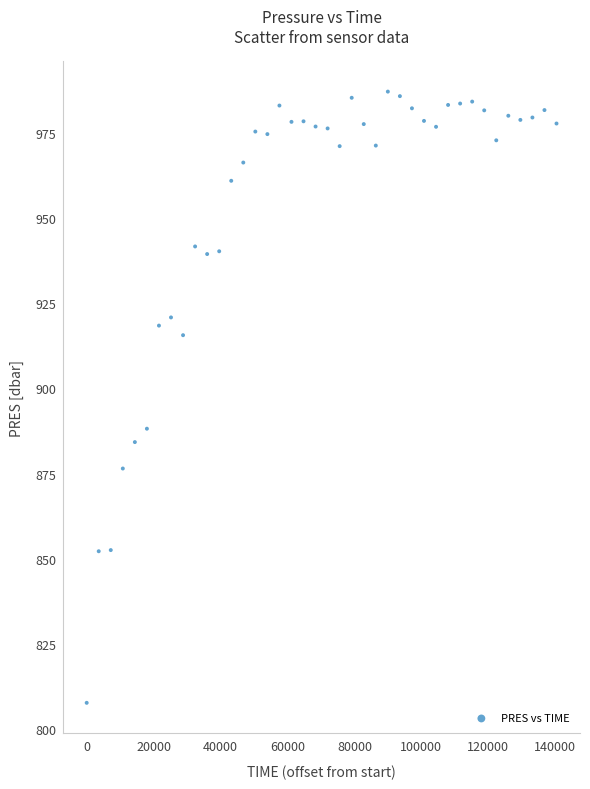

What Y value in the scatter plot is closest to 897?

888.2